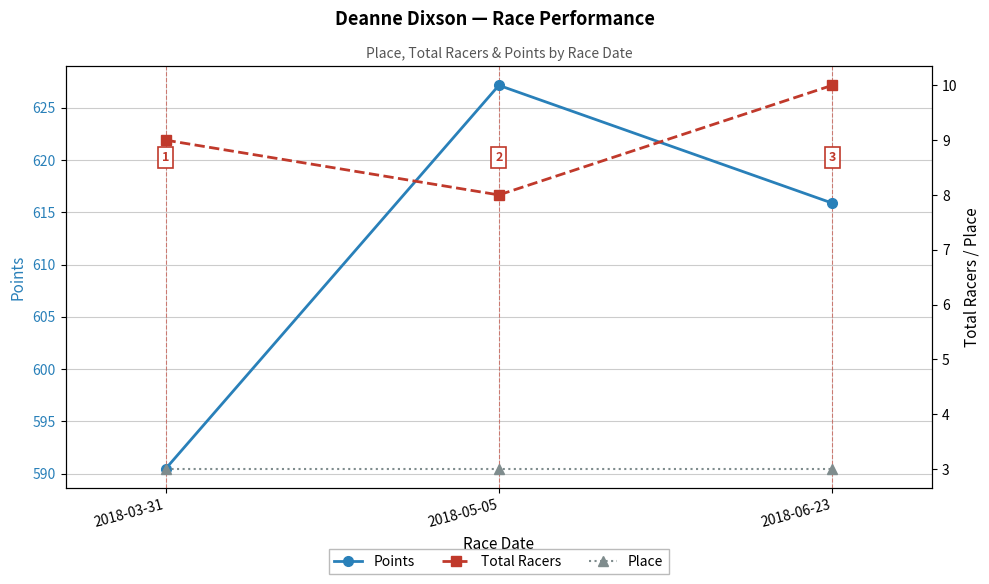

What is the difference between the second highest and minimum values in the Total Racers series?

1.0